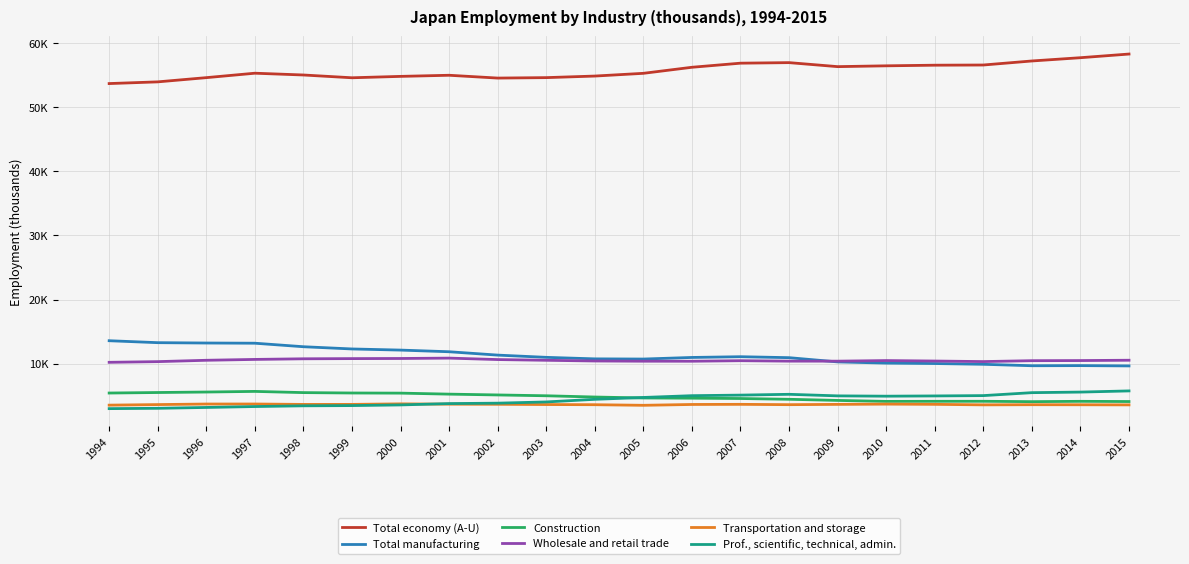

At which label is Transportation and storage closest to 3630?

1995